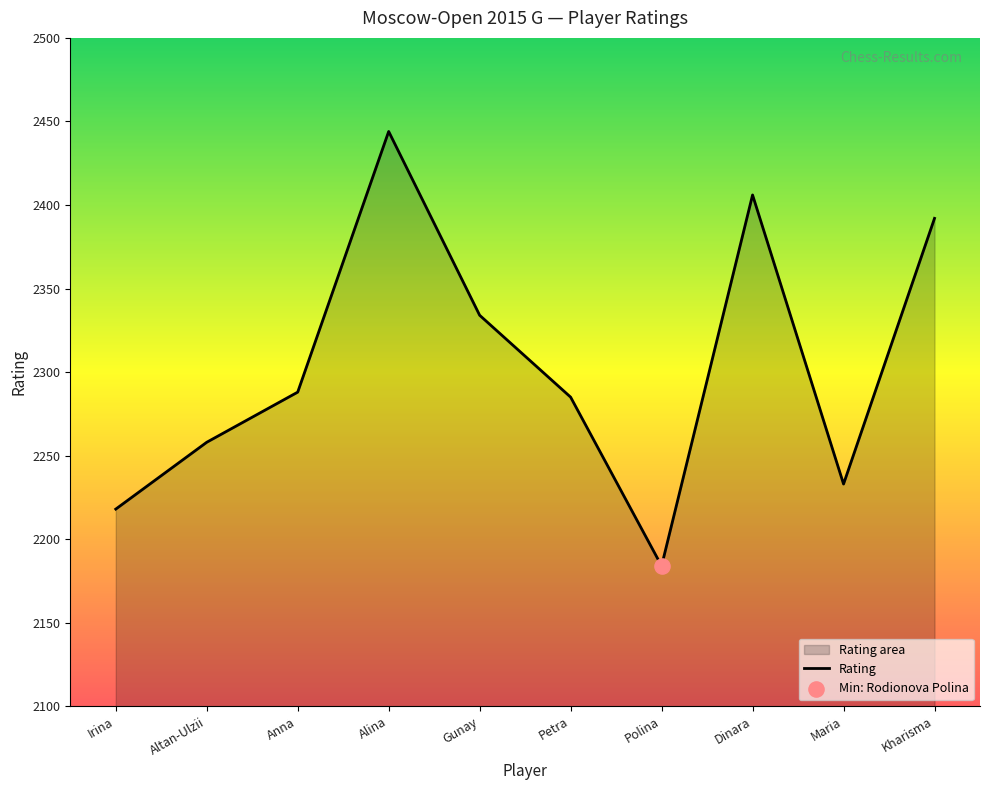

Between Dinara and Polina, which is larger?

Dinara